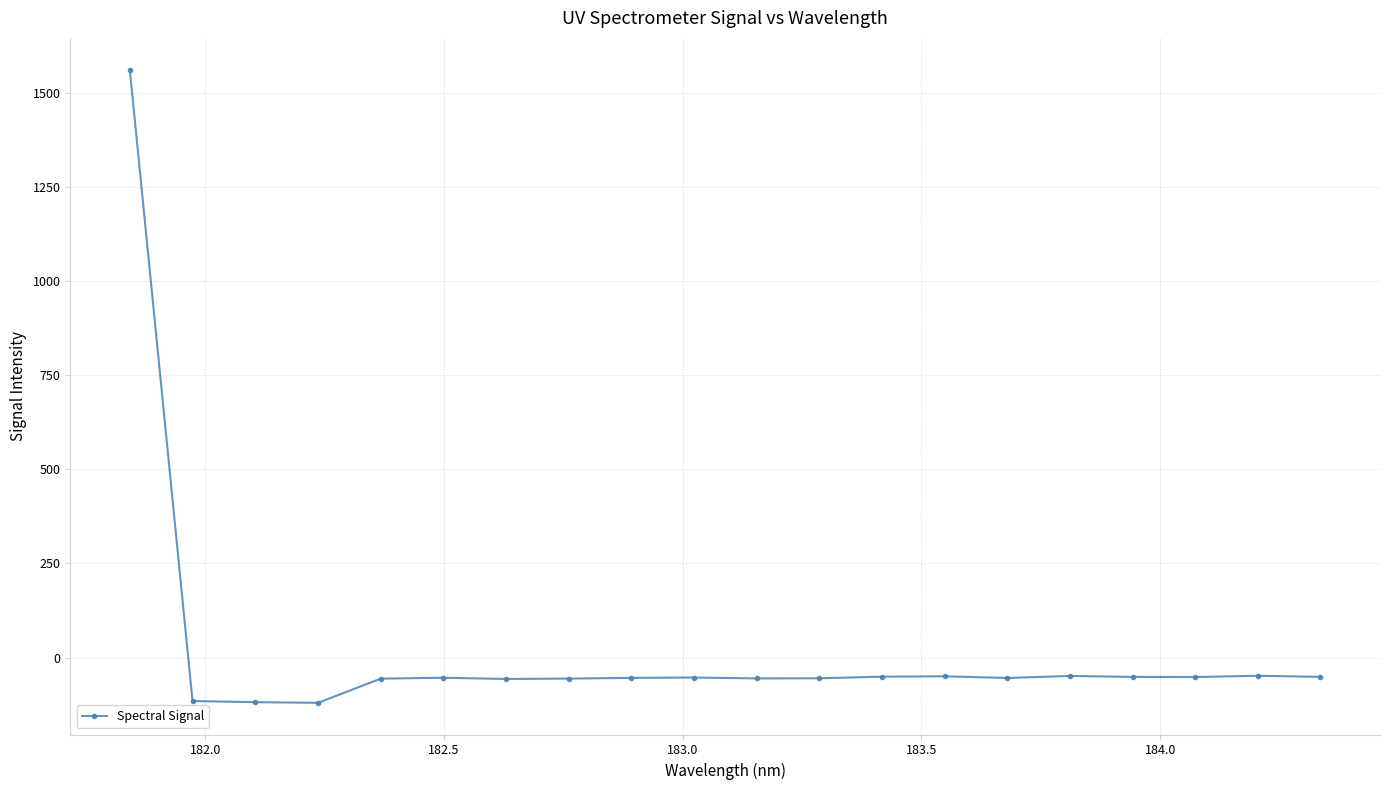

What is the maximum value shown in the chart?

1561.7